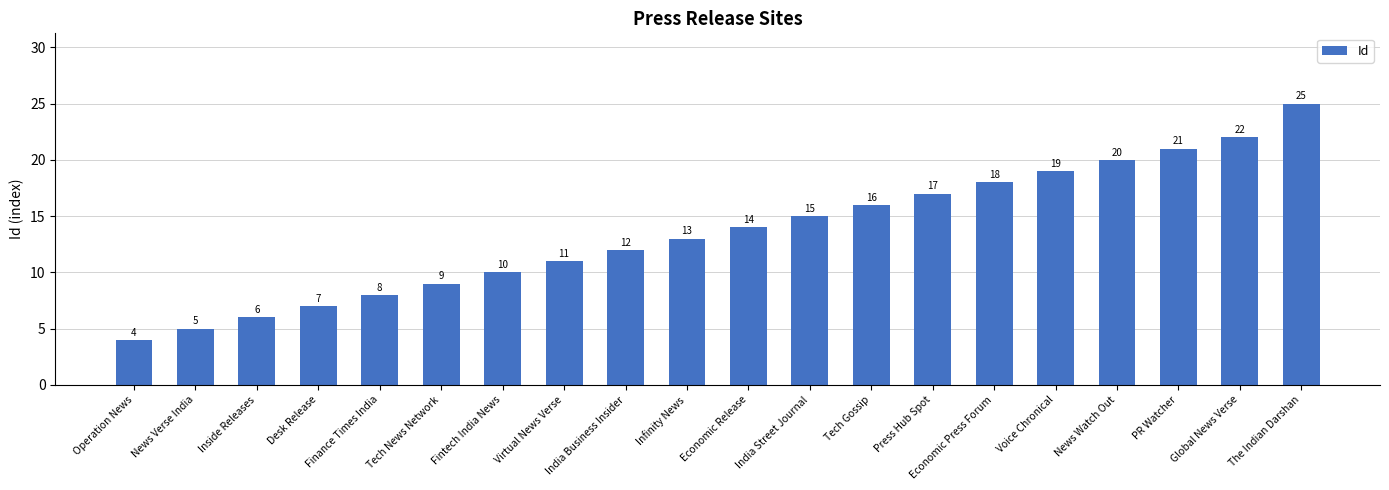

The value at News Verse India is 5. True or false?

True